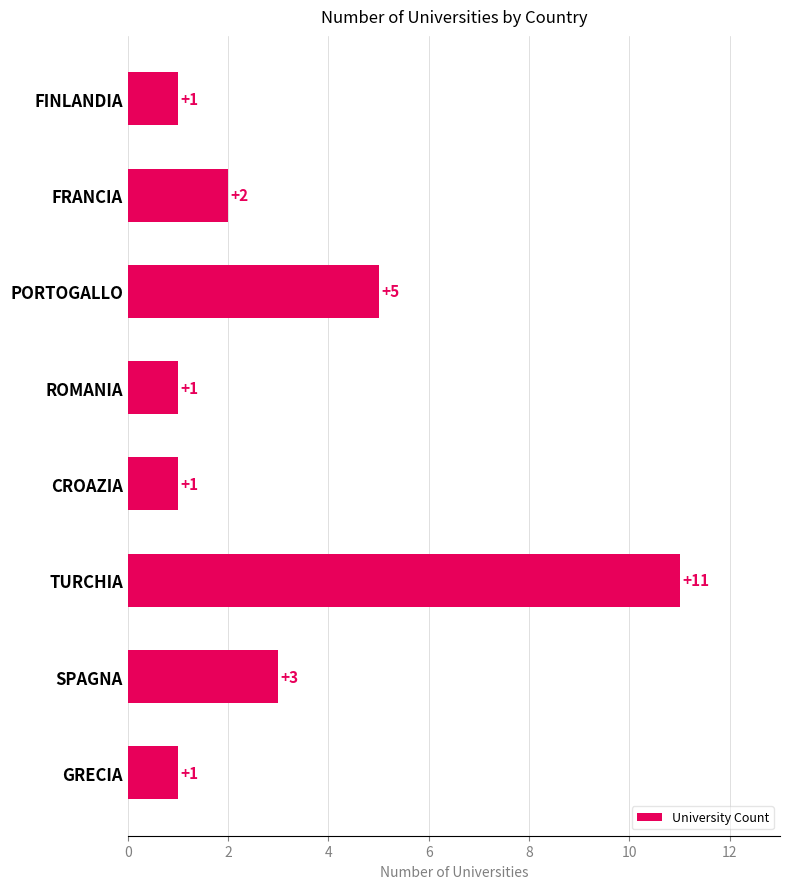

Which has a higher value, ROMANIA or FRANCIA?

FRANCIA